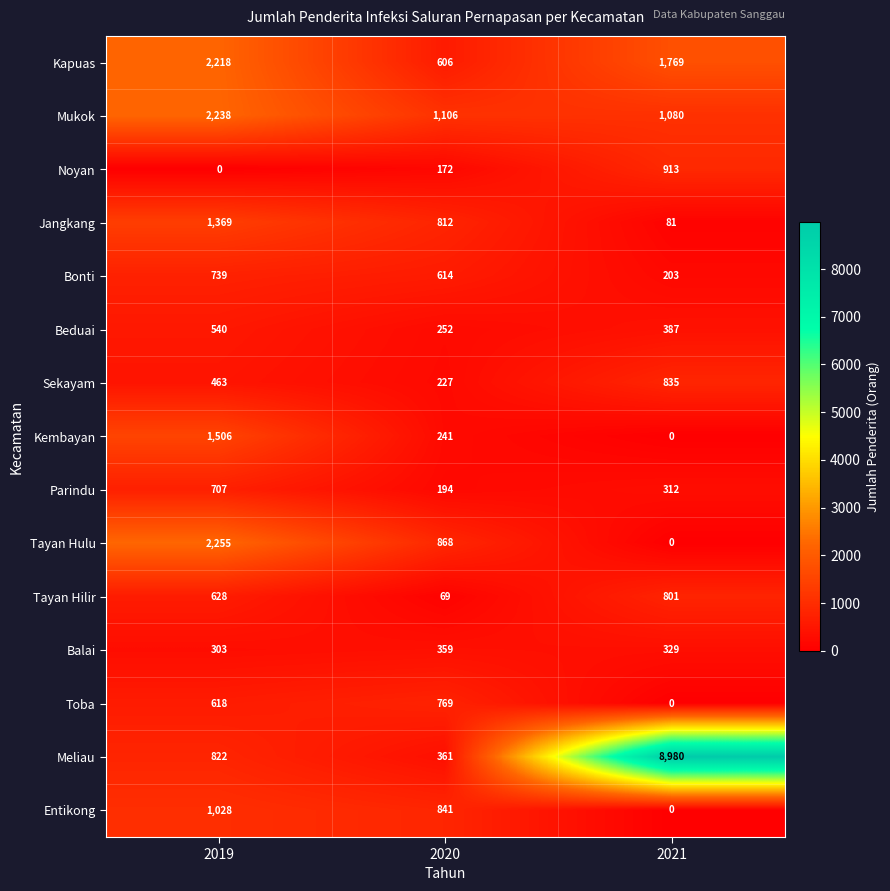

Which series has the widest spread of values?

Meliau